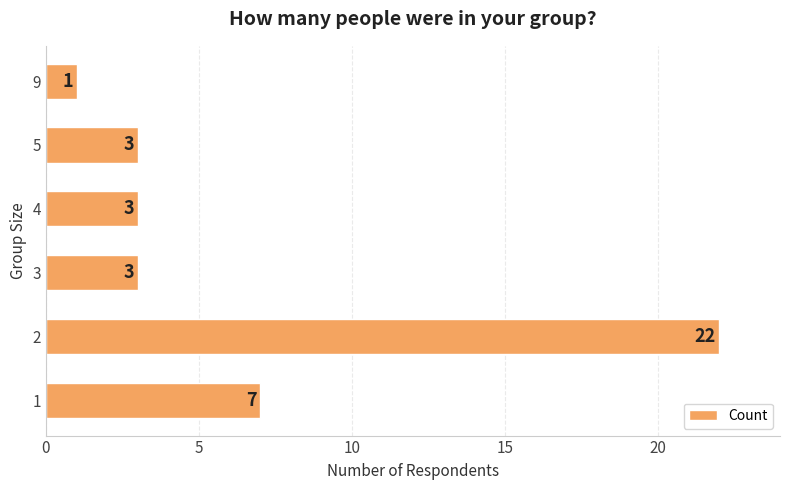

Count the number of categories in the chart.

6